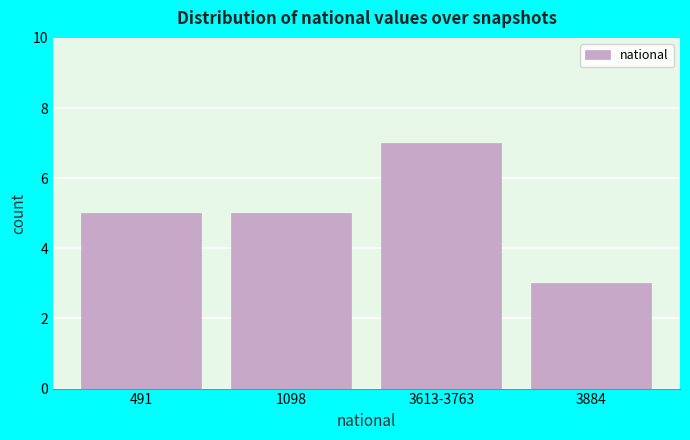

Reading left to right, list all the values displayed in this chart.

491=5	1098=5	3613-3763=7	3884=3